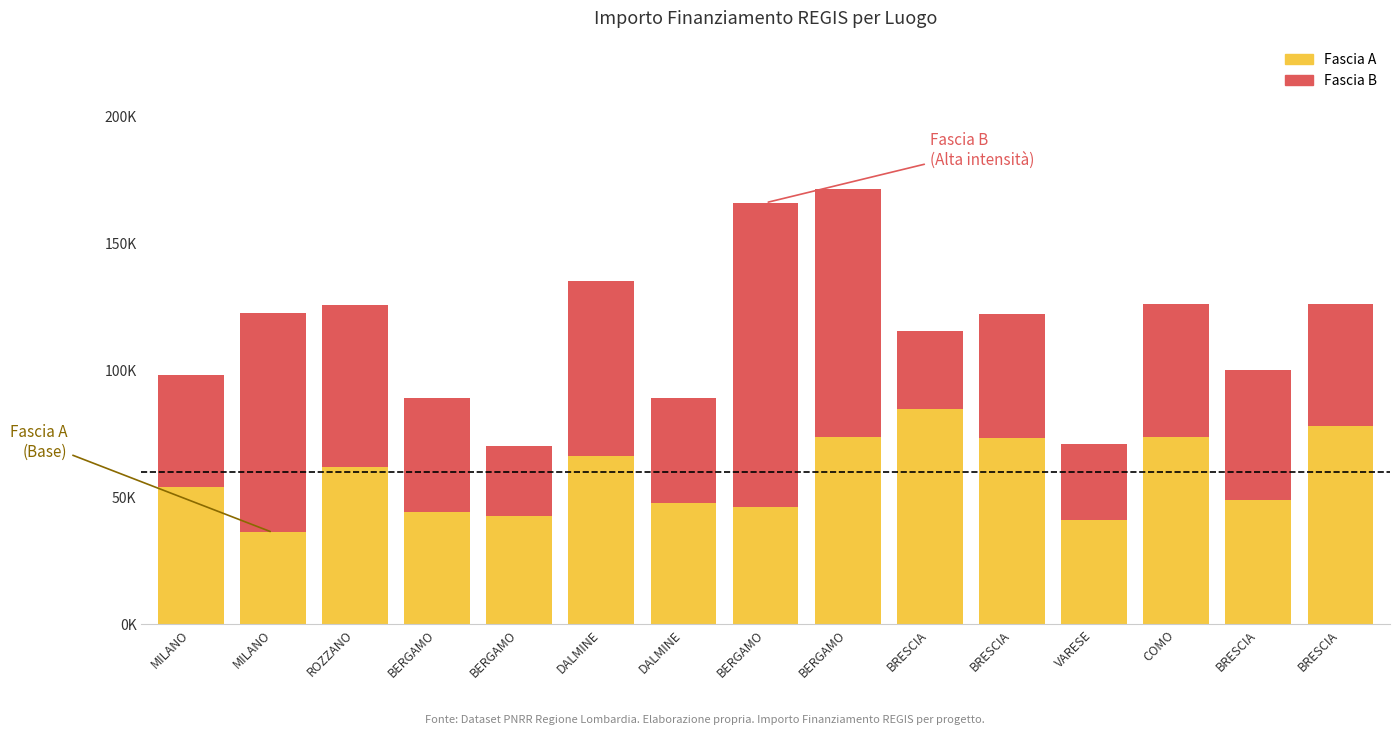

What are all the series names shown in the legend?

Fascia A, Fascia B